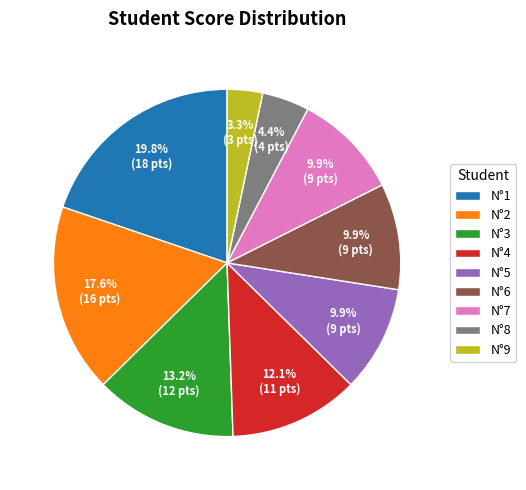

To the nearest percent, what percentage of the pie is N°2?

18%